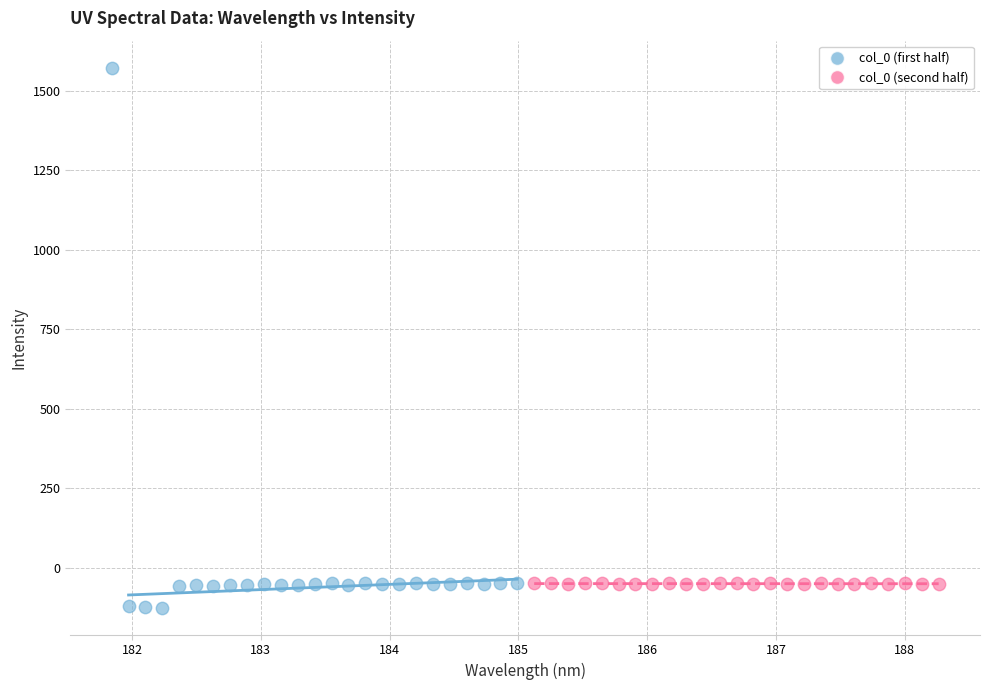

What are all the series names shown in the legend?

col_0 (first half), col_0 (second half)